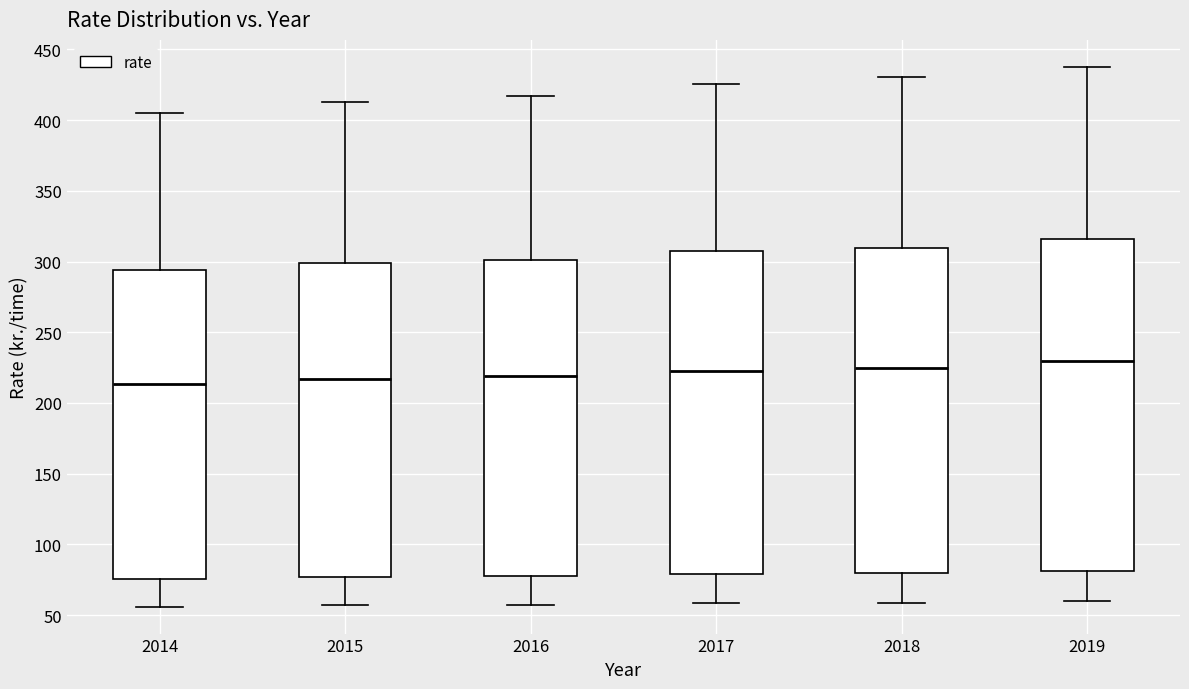

Reading left to right, transcribe this box plot: for each box, give where its median line is, the range the box spans, and where its two whiskers end, as read against the y-axis. The values are not printed on the chart, so give them approximately, as read against the axis.

2014: median 215, box 75 to 295, whiskers 55 to 405
2015: median 215, box 75 to 300, whiskers 55 to 415
2016: median 220, box 80 to 300, whiskers 55 to 415
2017: median 225, box 80 to 305, whiskers 60 to 425
2018: median 225, box 80 to 310, whiskers 60 to 430
2019: median 230, box 80 to 315, whiskers 60 to 440